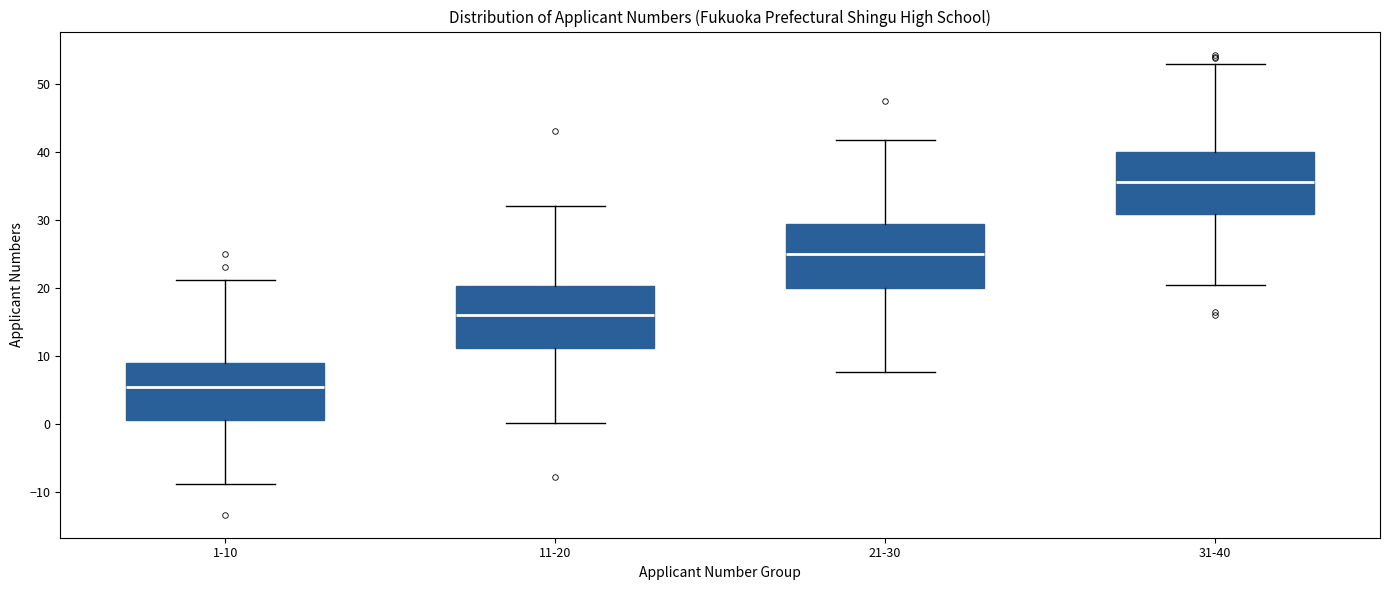

Which box's median line is the lowest?

1-10